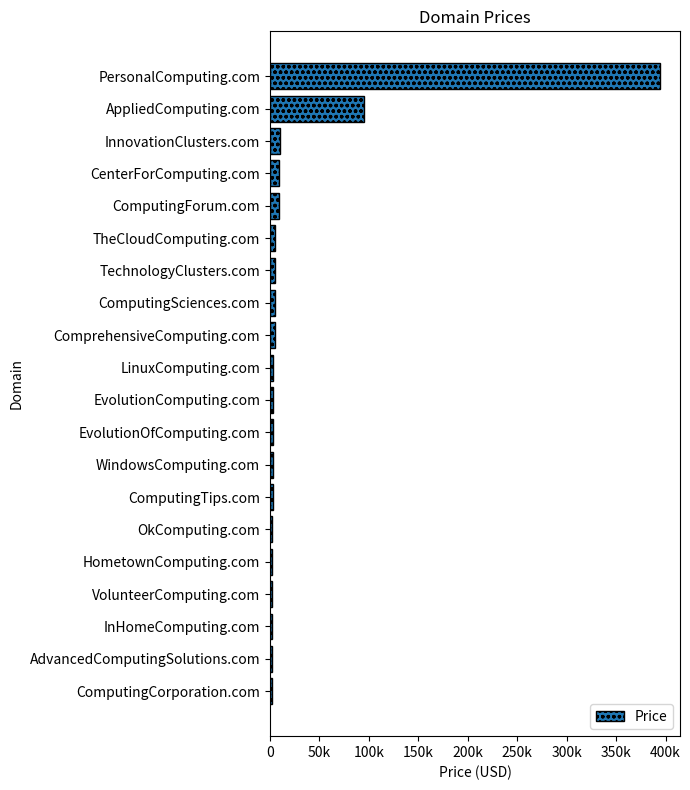

What is the greatest value displayed?

394888